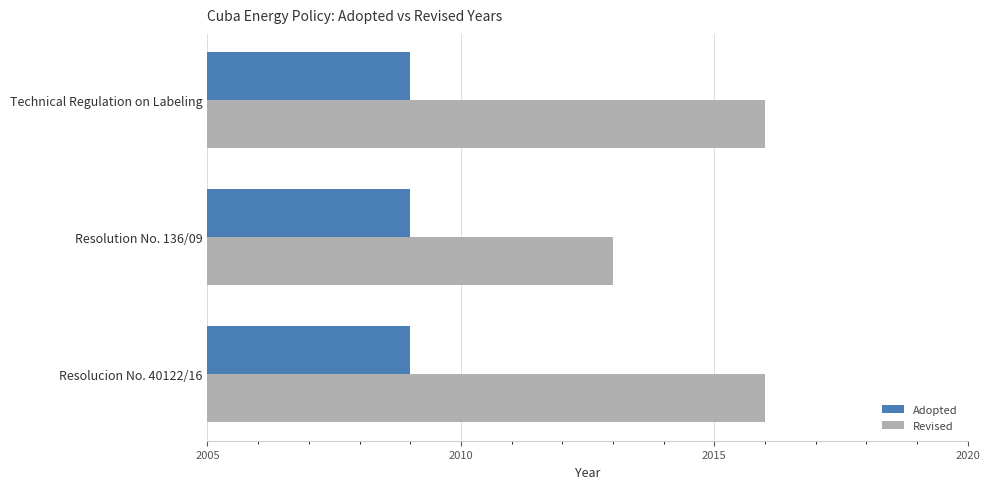

Which series has the largest total across all categories?

Revised